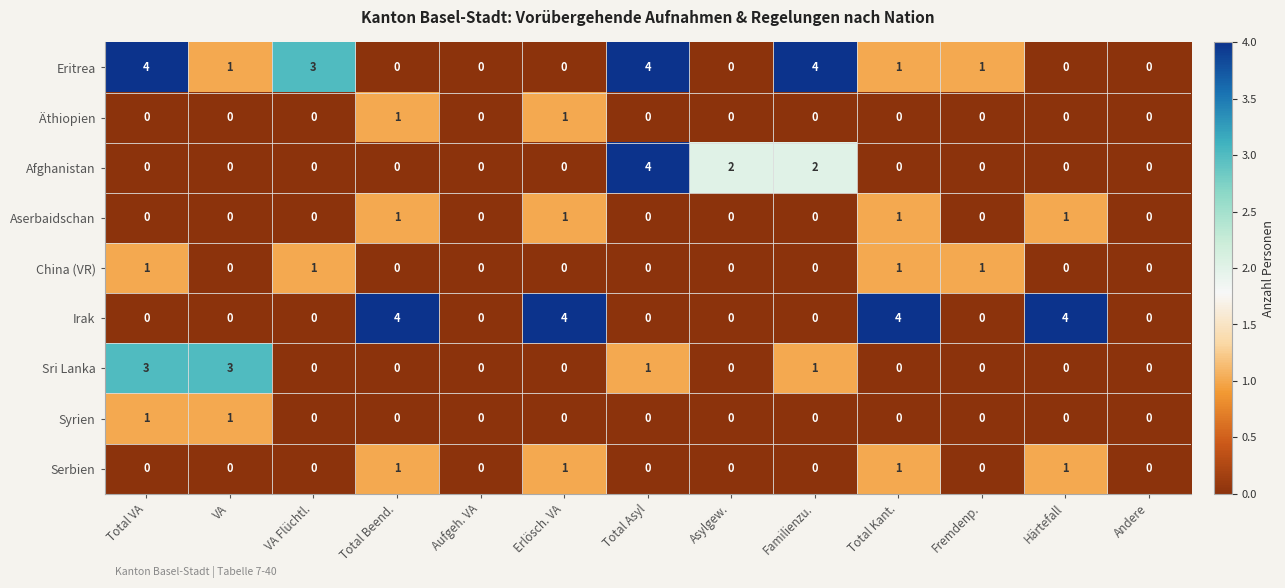

What is the maximum value for Sri Lanka?

3